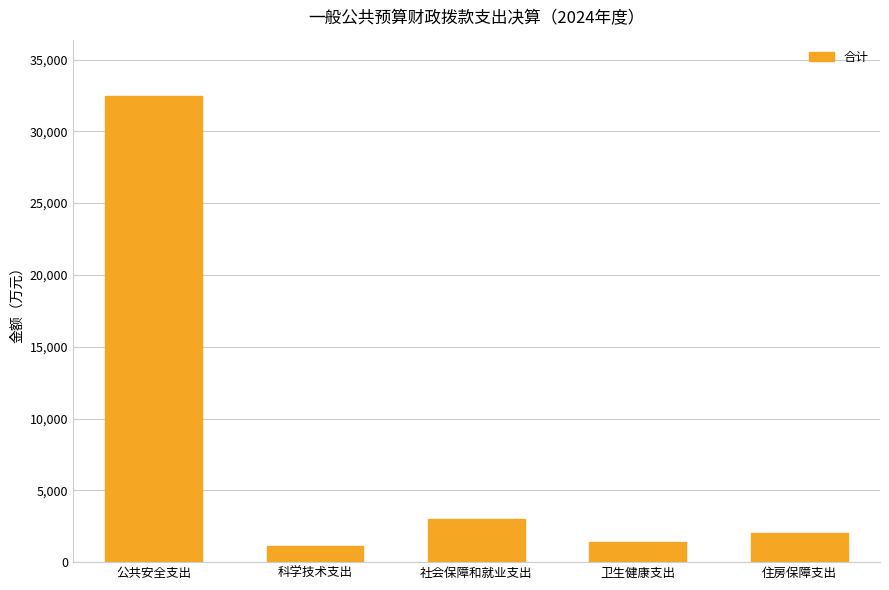

Between 公共安全支出 and 卫生健康支出, which is larger?

公共安全支出